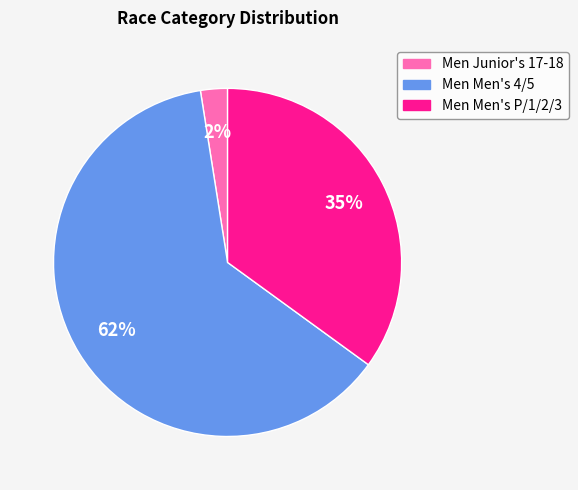

Is the sum of Men Men's 4/5 and Men Men's P/1/2/3 greater than half?

Yes